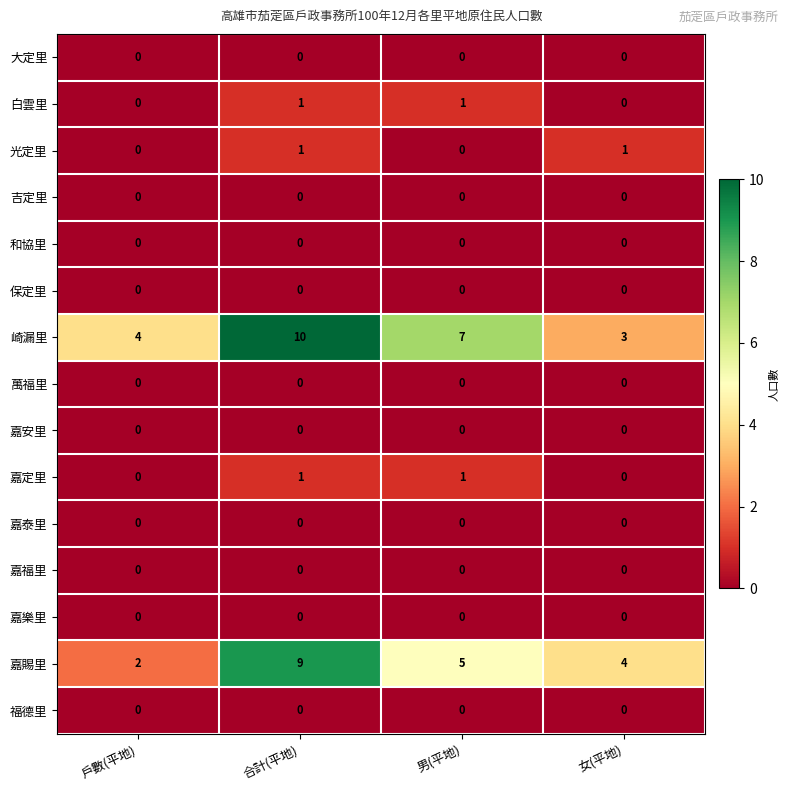

Which label corresponds to the largest value in the chart?

合計(平地)